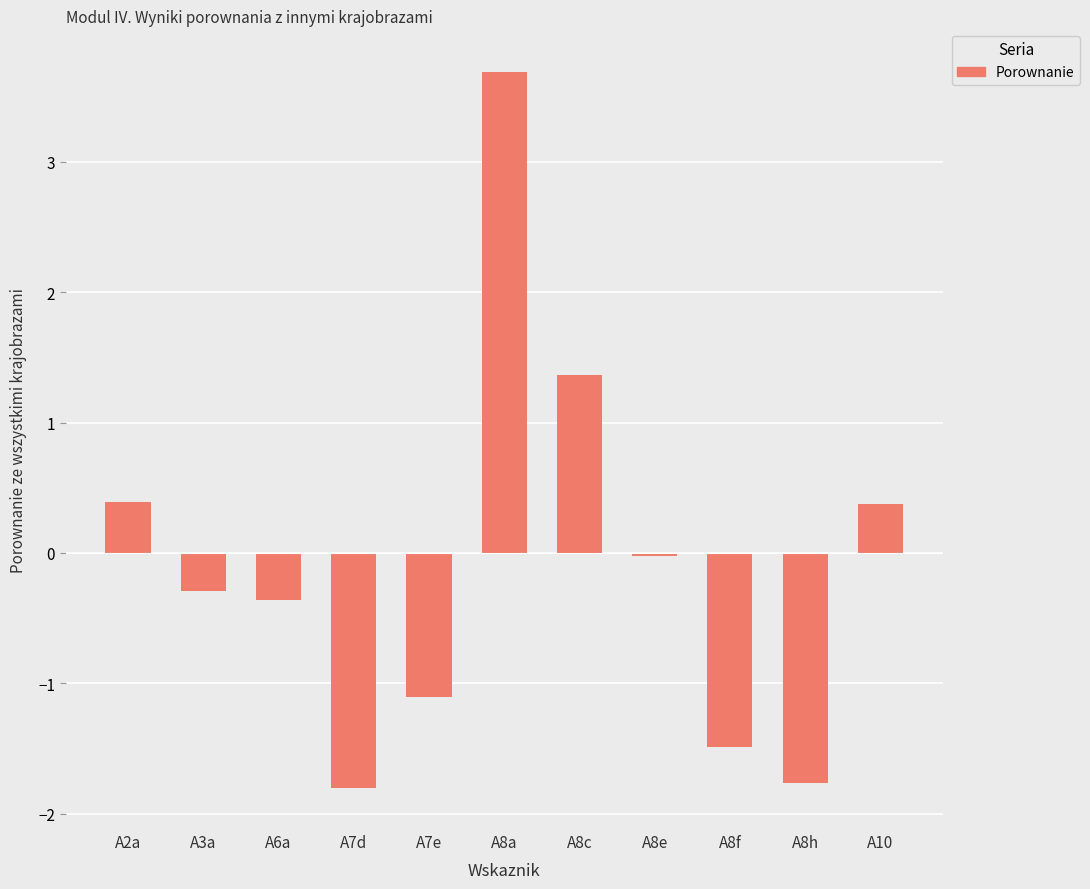

What is the label of the 10th bar from the right?

A3a